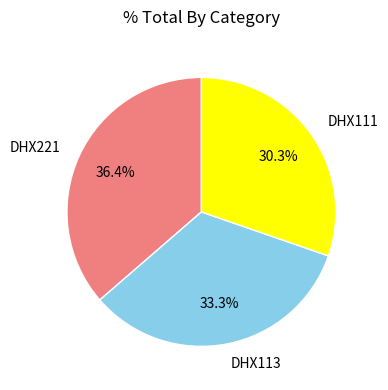

Is the sum of DHX111 and DHX113 greater than half?

Yes